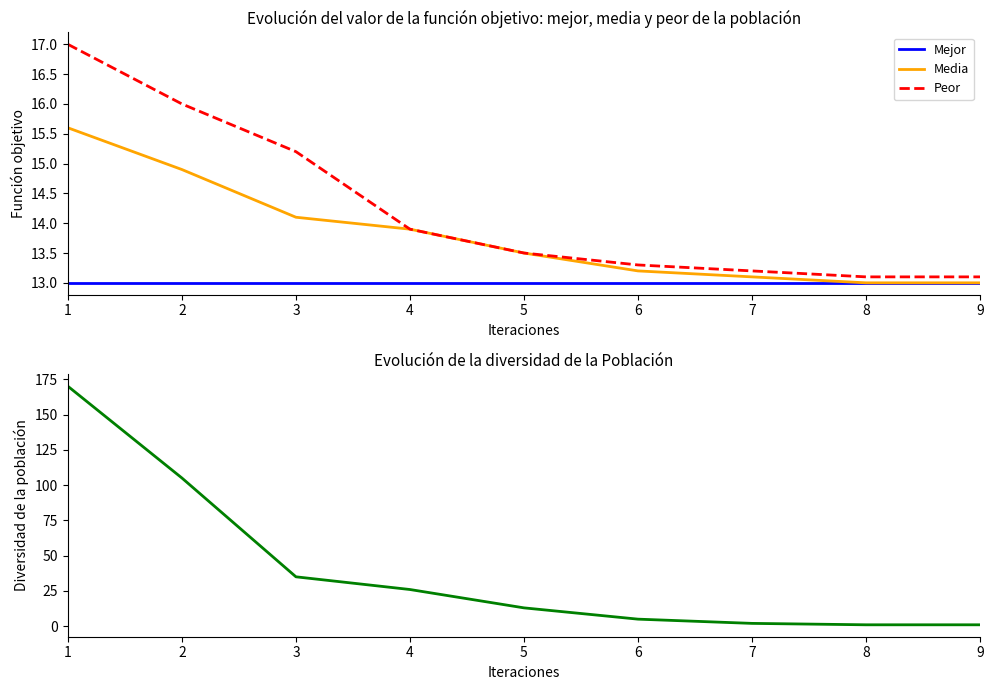

Is the value of Diversidad at 6 greater than the value of Peor at 5?

No